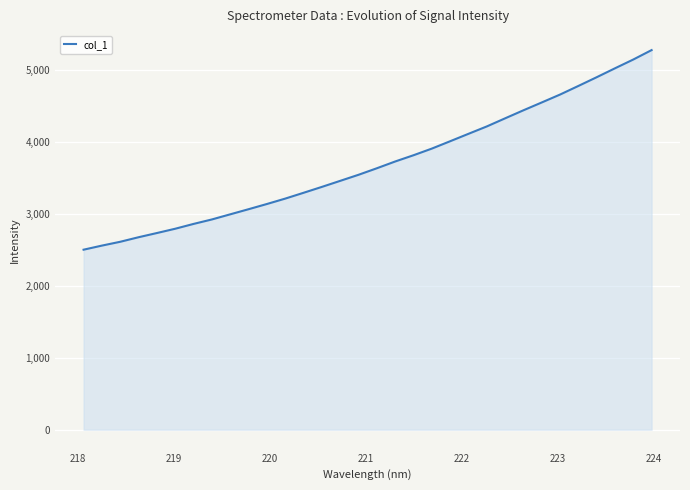

What is the maximum value shown in the chart?

5277.9